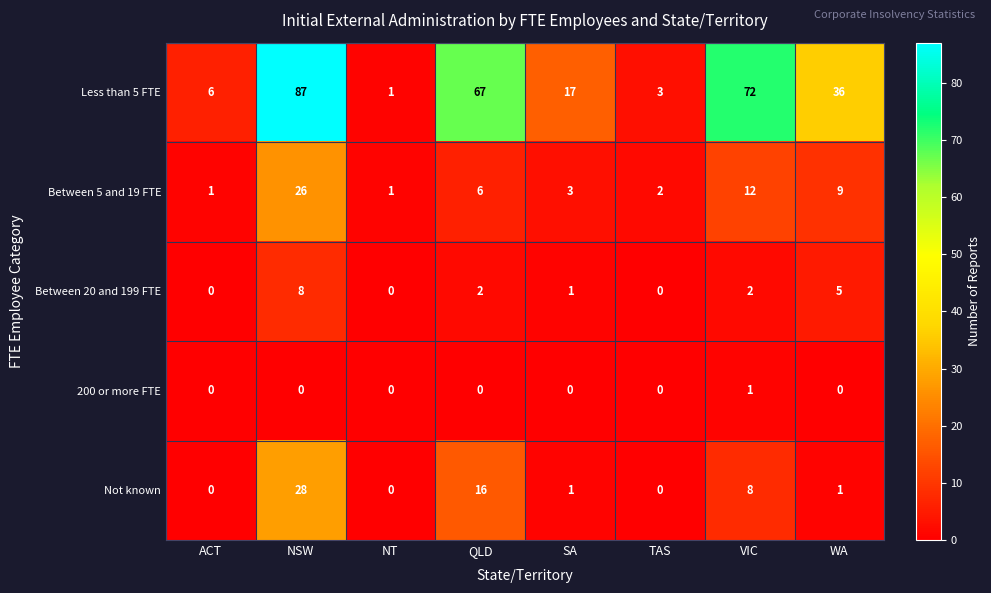

Read the Less than 5 FTE value at ACT.

6